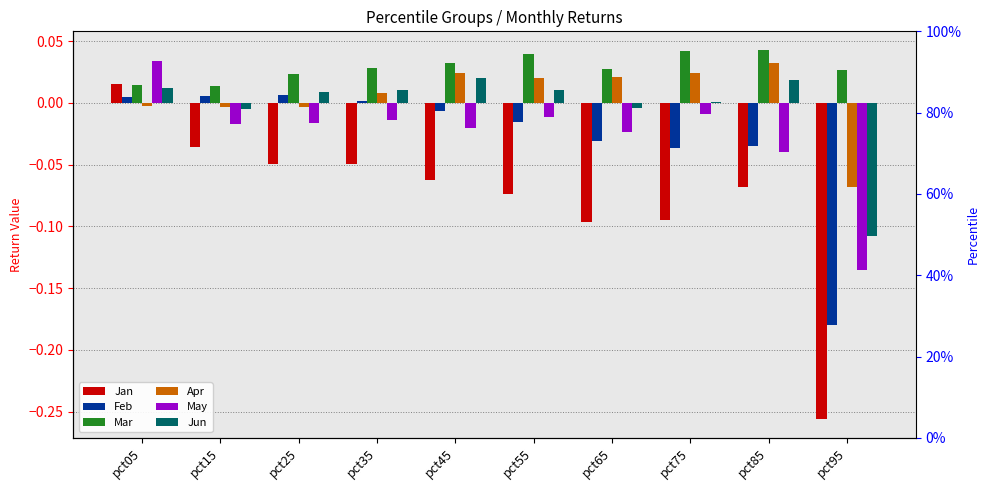

Between pct25 and pct35, which series saw the biggest shift?

Apr